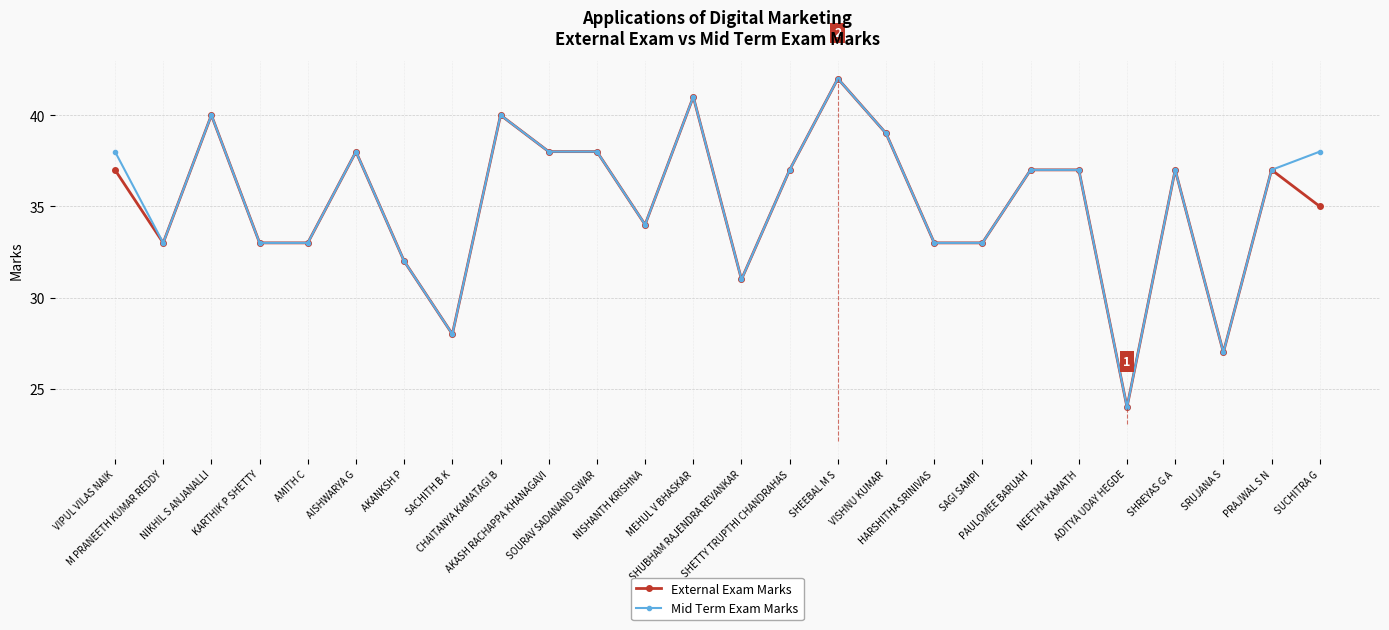

Which has a higher value, HARSHITHA SRINIVAS or SHETTY TRUPTHI CHANDRAHAS?

SHETTY TRUPTHI CHANDRAHAS